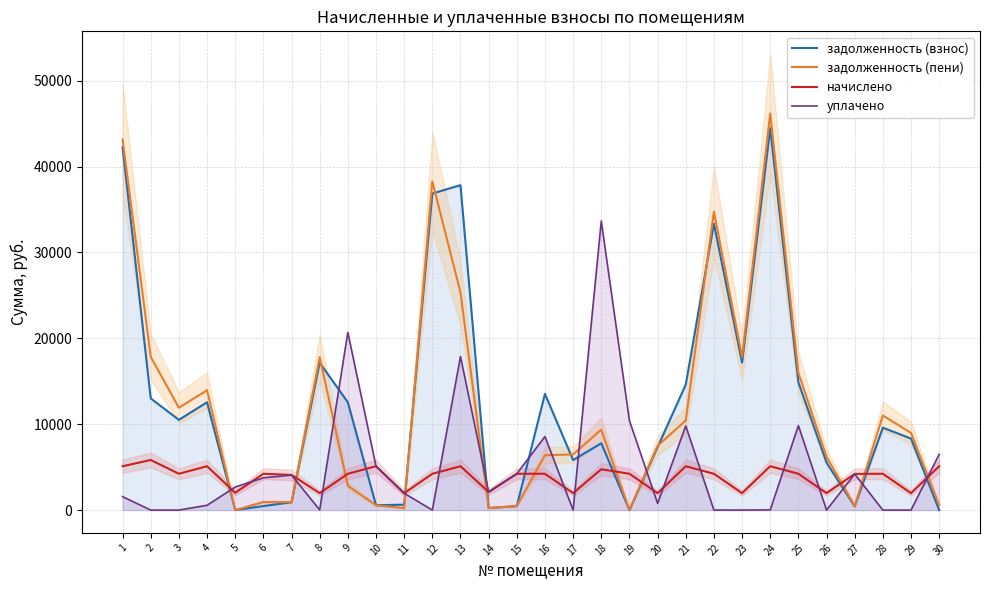

Is the value of задолженность (взнос) at 13 greater than the value of задолженность (пени) at 3?

Yes